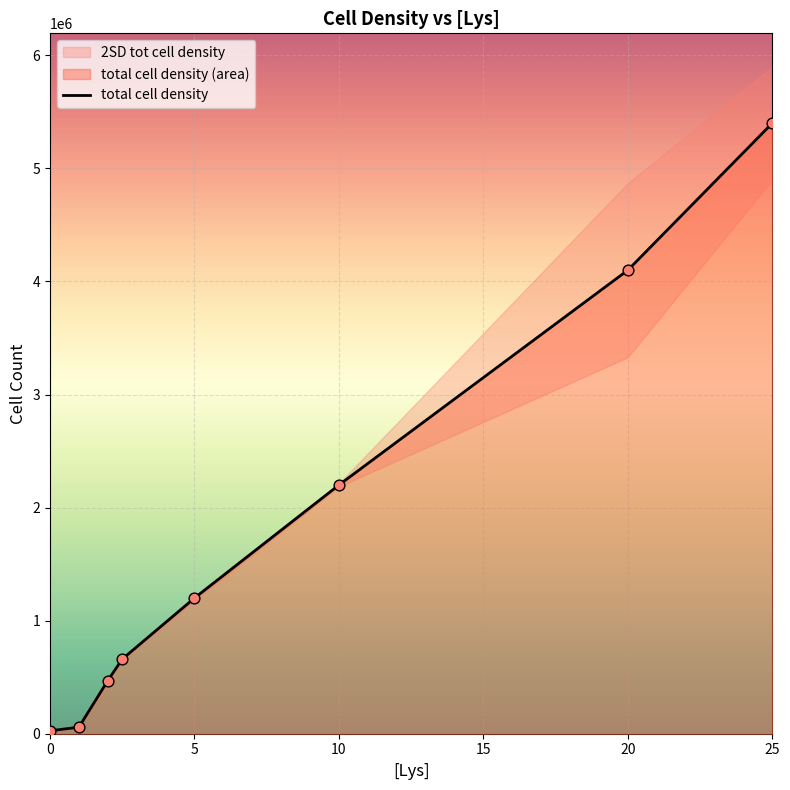

What is the highest value of the total cell density series?

5400000